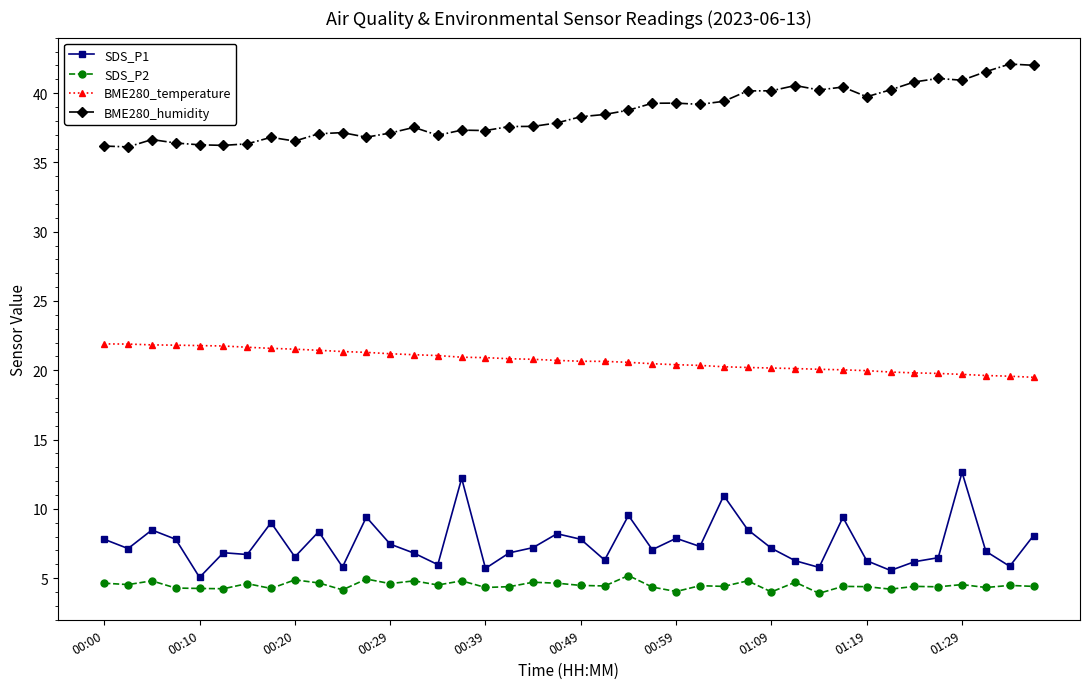

Count the number of data series in this chart.

4